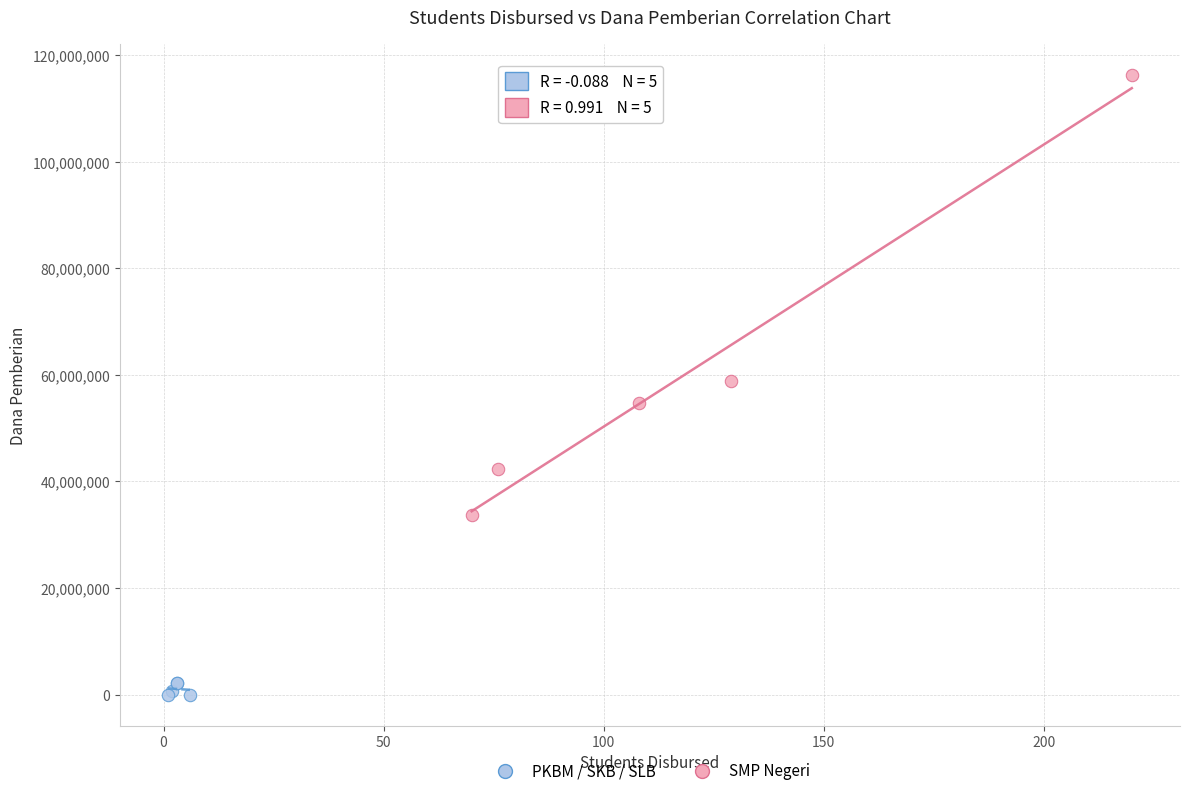

Which series has the widest spread of Y values?

SMP Negeri